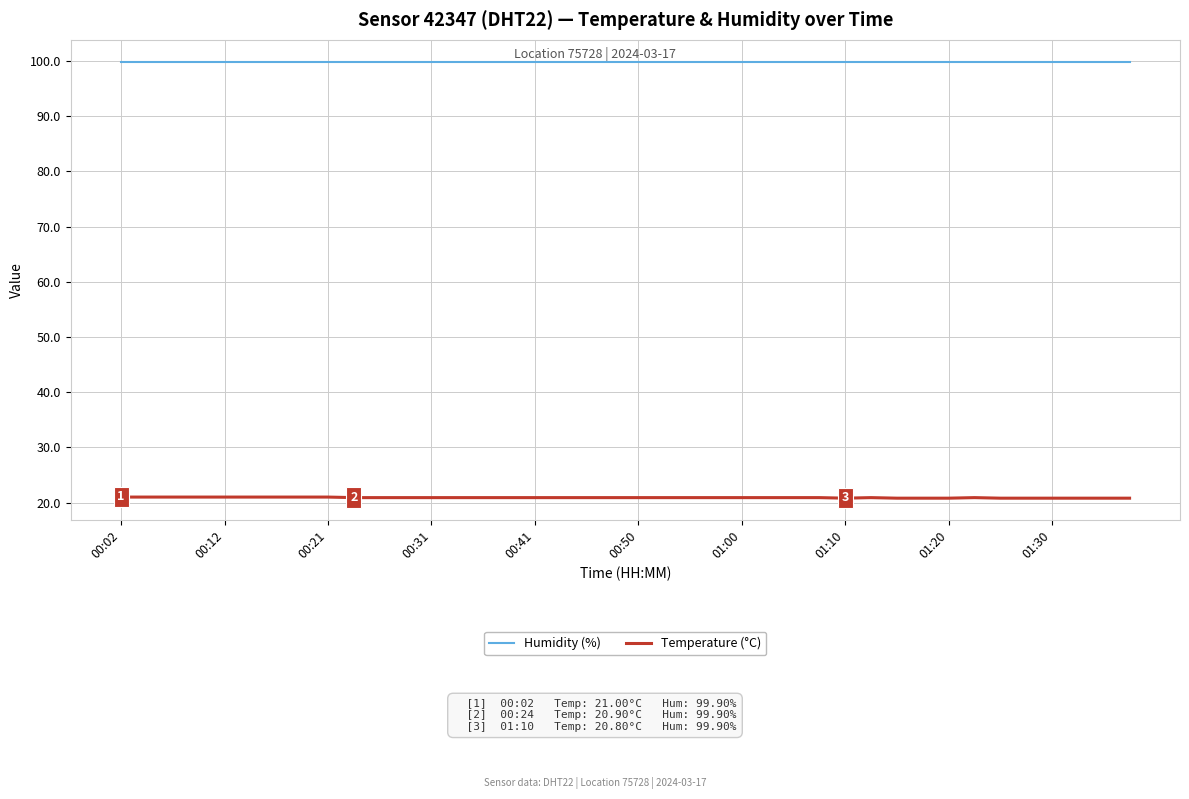

True or false: Temperature (°C) and Humidity (%) intersect in this chart.

False